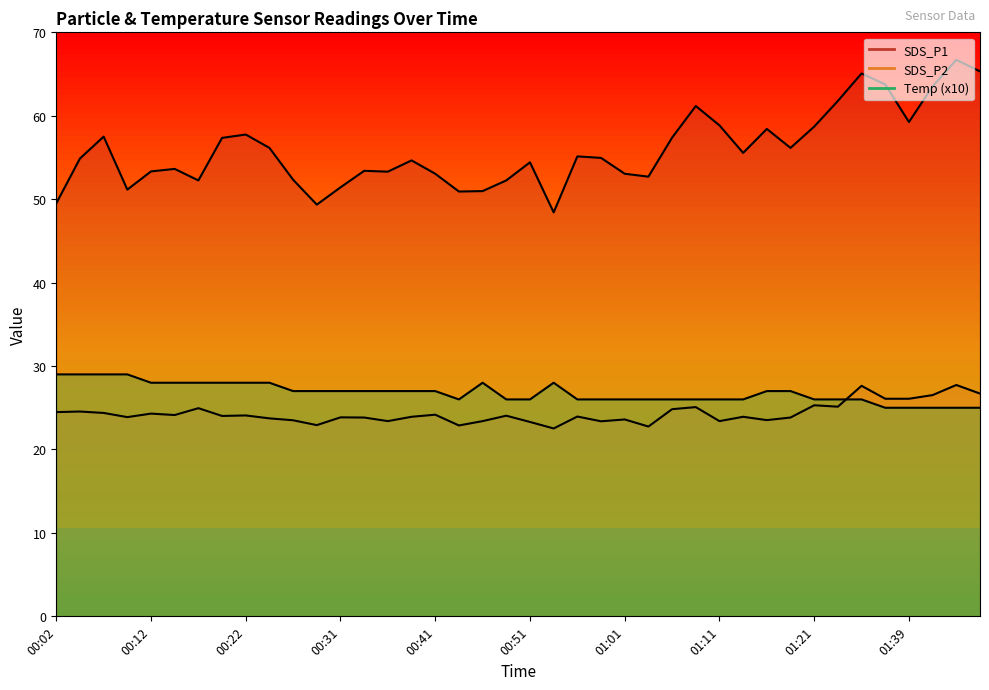

True or false: Temp has a value of 7.7 at 00:49.

False